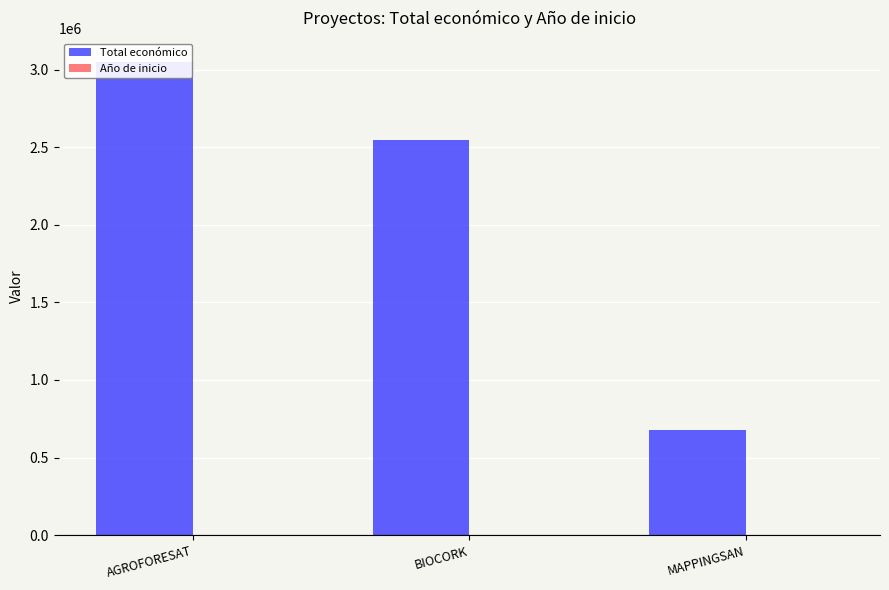

What is the maximum value for Año de inicio?

2018